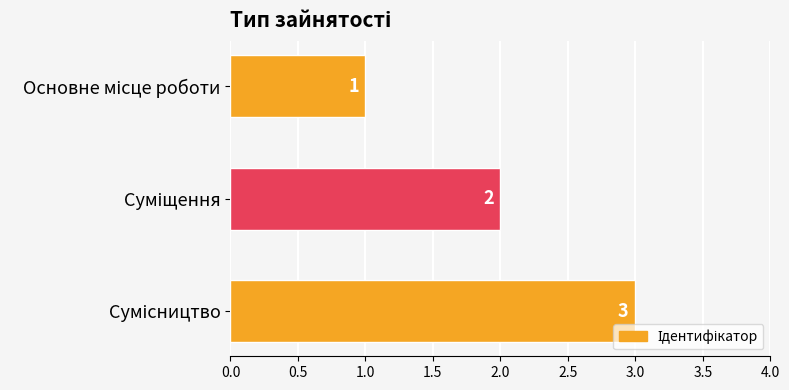

Does the chart contain stacked bars?

No